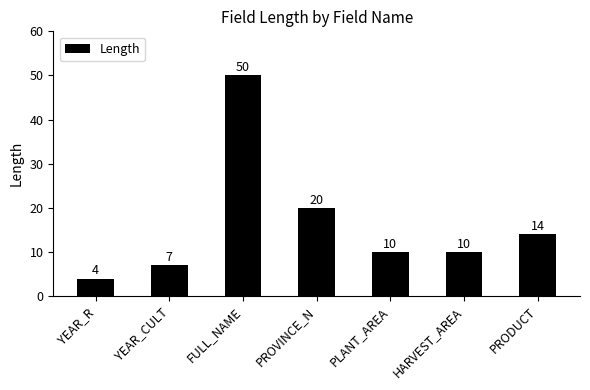

Are the bars horizontal?

No